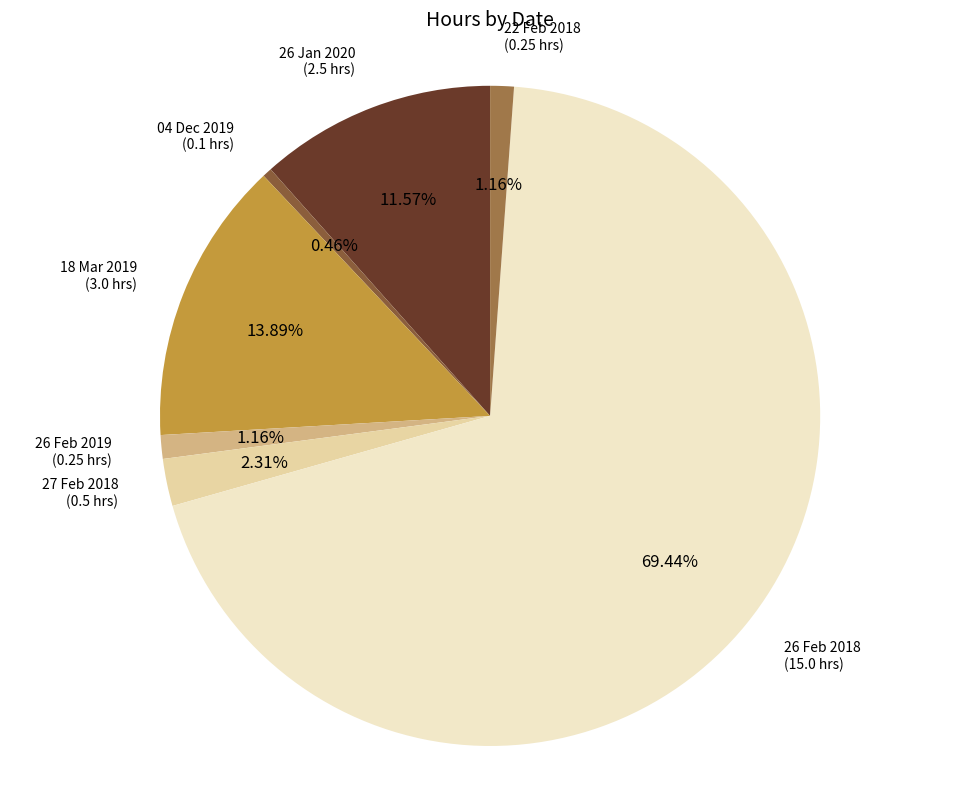

How many segments does this pie chart have?

7